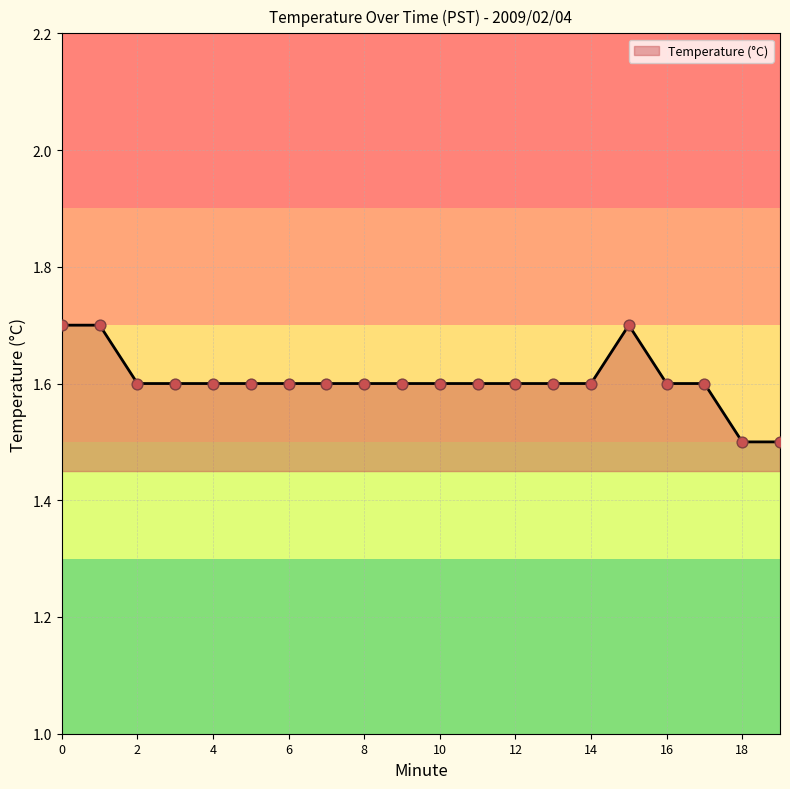

What is the smallest value displayed?

1.5